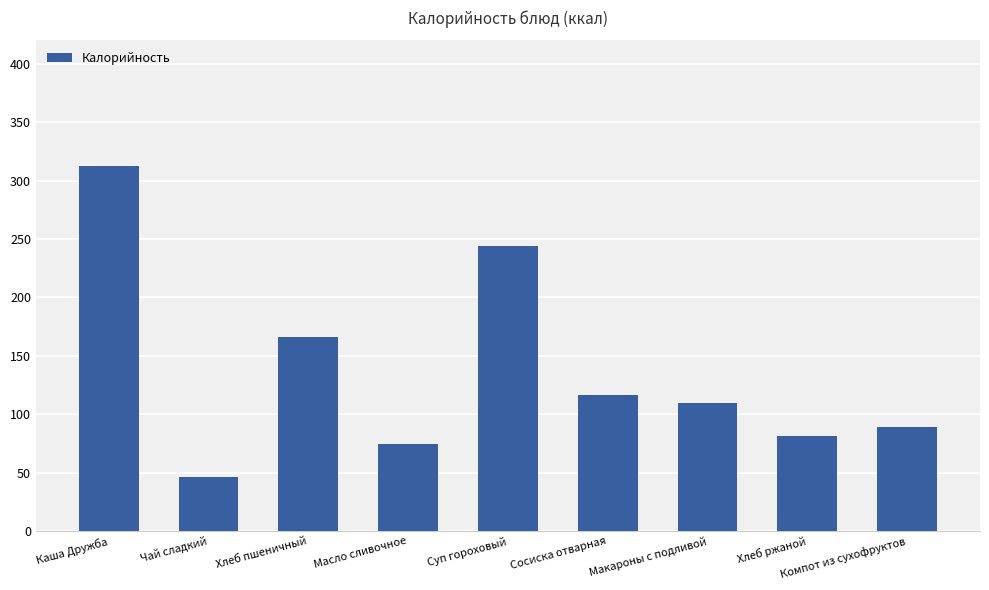

What is the sum of the values at Сосиска отварная and Компот из сухофруктов?

206.2